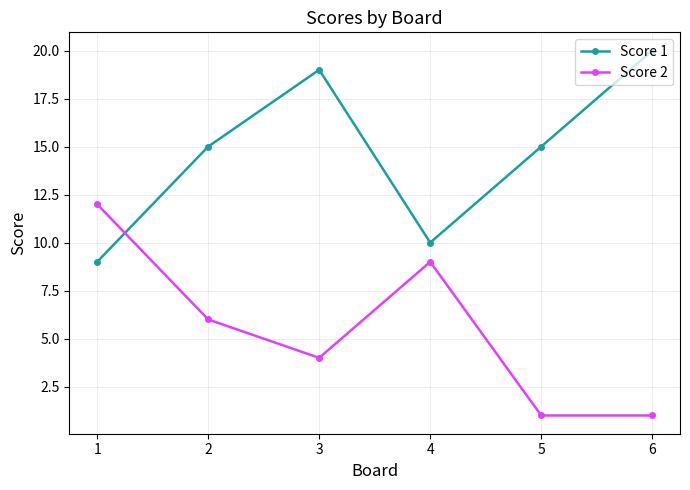

True or false: Score 2 has more than 1 points higher than both neighbors.

False